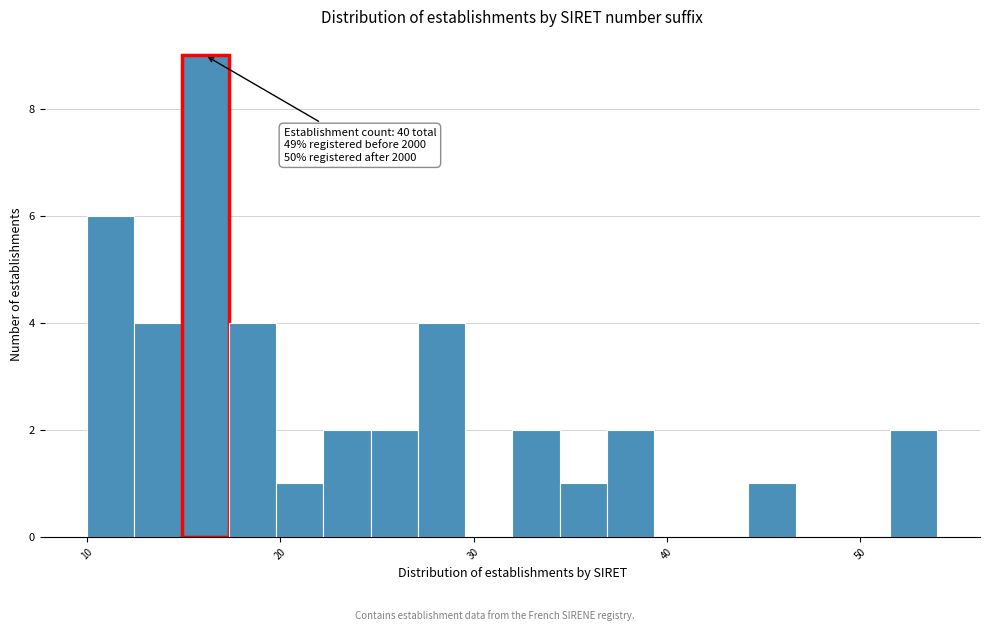

Read against the x-axis, roughly where is the centre of the tallest bar?

16